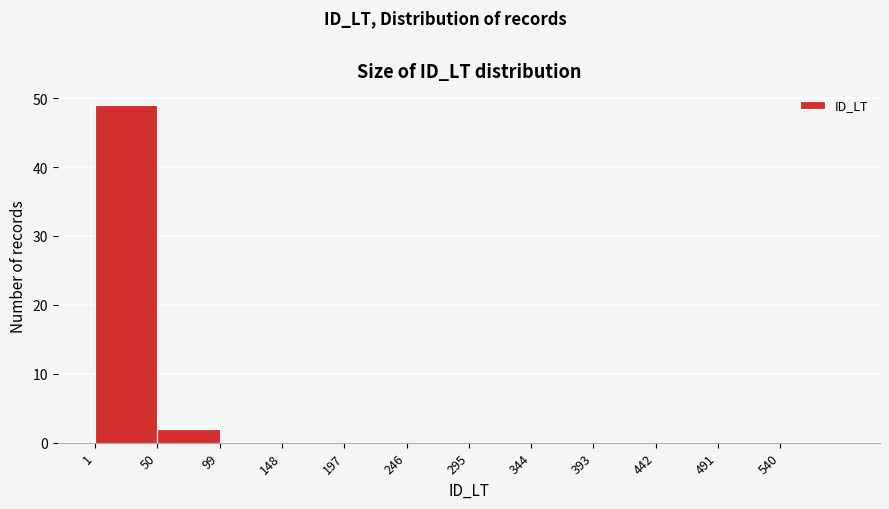

Reading left to right, list every bar in this chart as the range it spans on the x-axis followed by its height. Neither the bar edges nor the heights are printed on the chart, so give them approximately, as read against the axes.

1 to 50: 49
50 to 99: 2
99 to 148: 0
148 to 197: 0
197 to 246: 0
246 to 295: 0
295 to 344: 0
344 to 393: 0
393 to 442: 0
442 to 491: 0
491 to 540: 0
540 to 589: 0